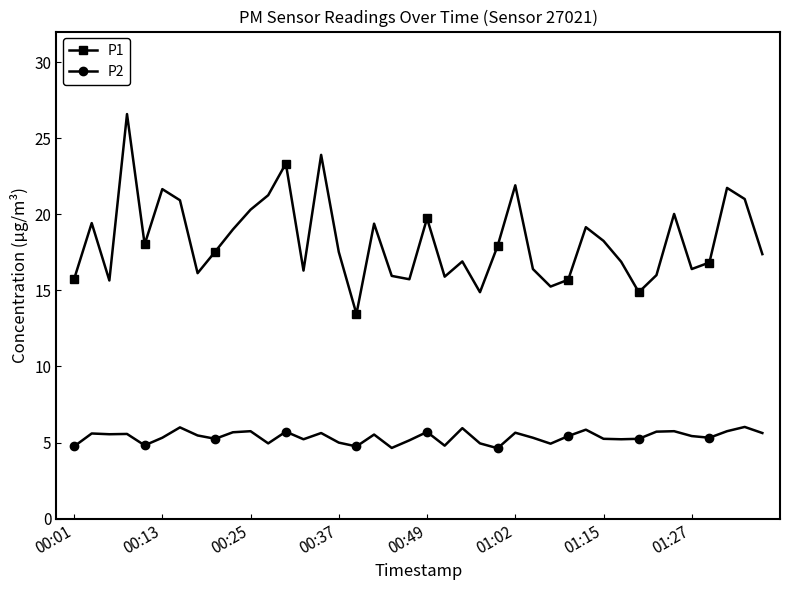

What is the difference between the maximum and minimum values in the P1 series?

13.1